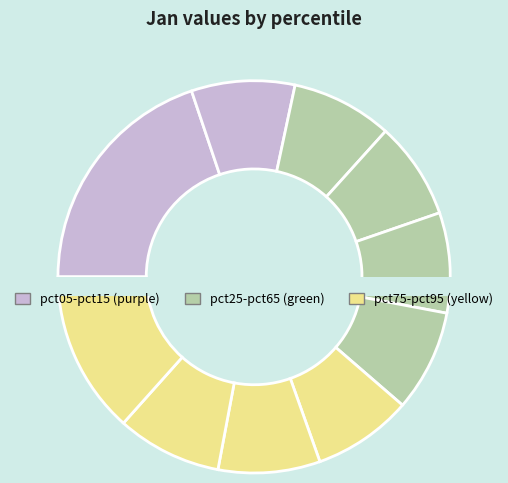

Does pct55 represent more than half of the total?

No